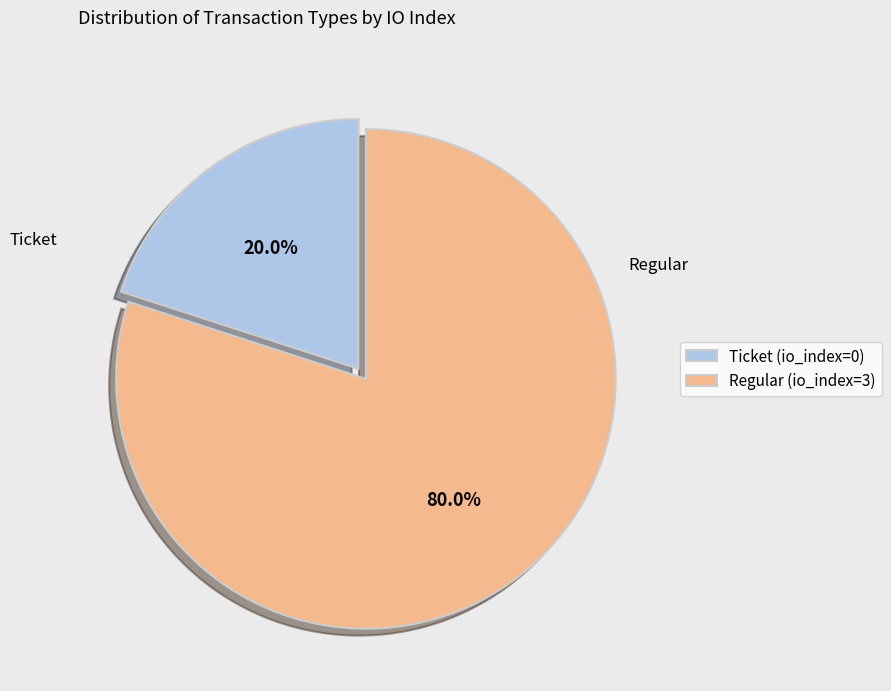

Which has a higher value, Ticket (io_index=0) or Regular (io_index=3)?

Regular (io_index=3)